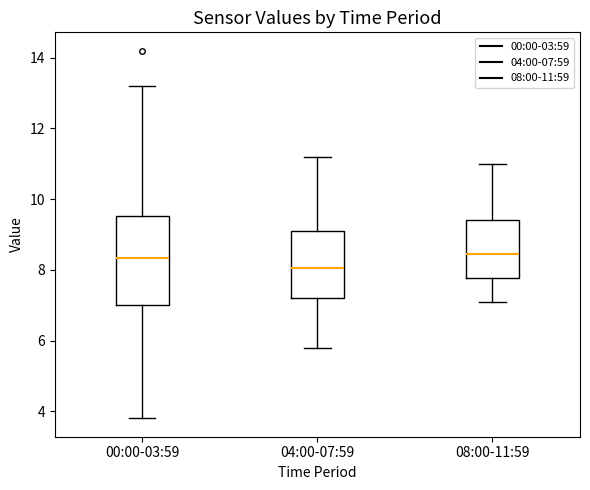

Reading left to right, transcribe this box plot: for each box, give where its median line is, the range the box spans, and where its two whiskers end, as read against the y-axis. The values are not printed on the chart, so give them approximately, as read against the axis.

00:00-03:59: median 8.4, box 7.0 to 9.6, whiskers 3.8 to 13.2
04:00-07:59: median 8.0, box 7.2 to 9.2, whiskers 5.8 to 11.2
08:00-11:59: median 8.4, box 7.8 to 9.4, whiskers 7.2 to 11.0